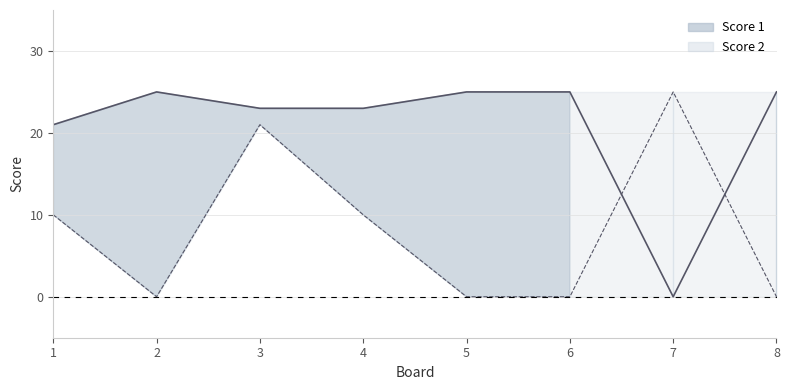

At 2, list the series in order from smallest to largest.

Score 2 line, Score 1 line